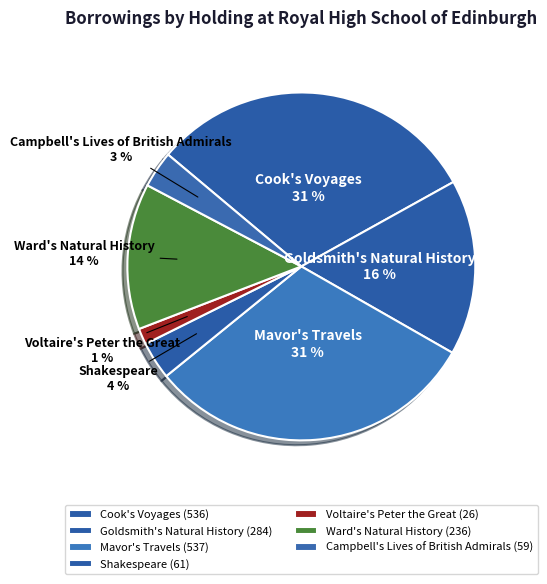

How many segments does this pie chart have?

7